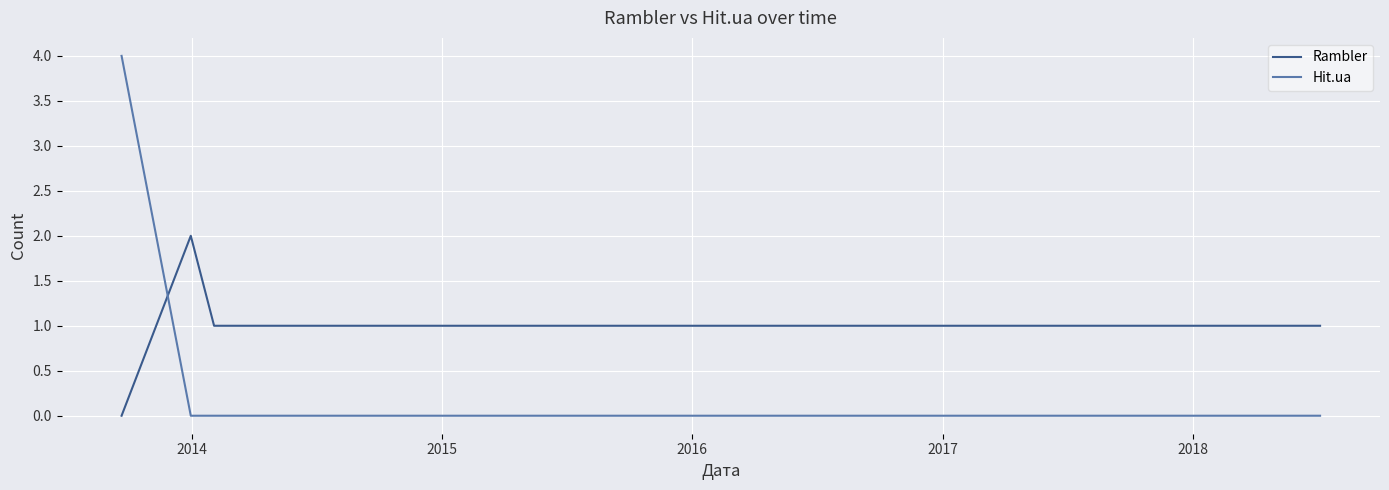

How many times do Rambler and Hit.ua cross each other?

1